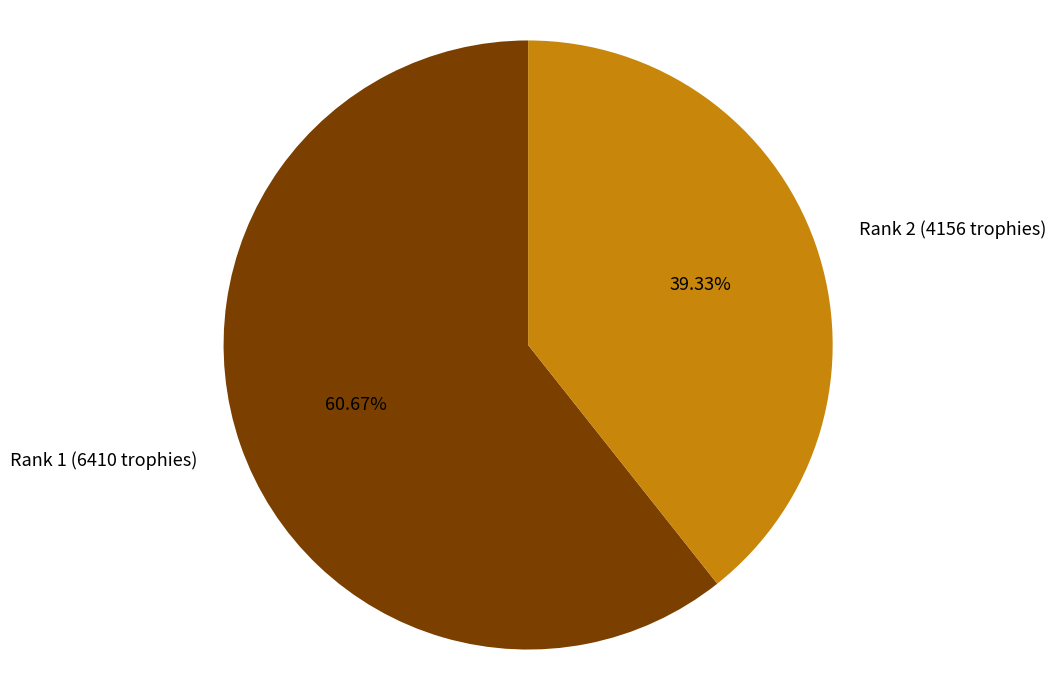

What is the largest slice in the pie chart?

Rank 1 (6410 trophies)